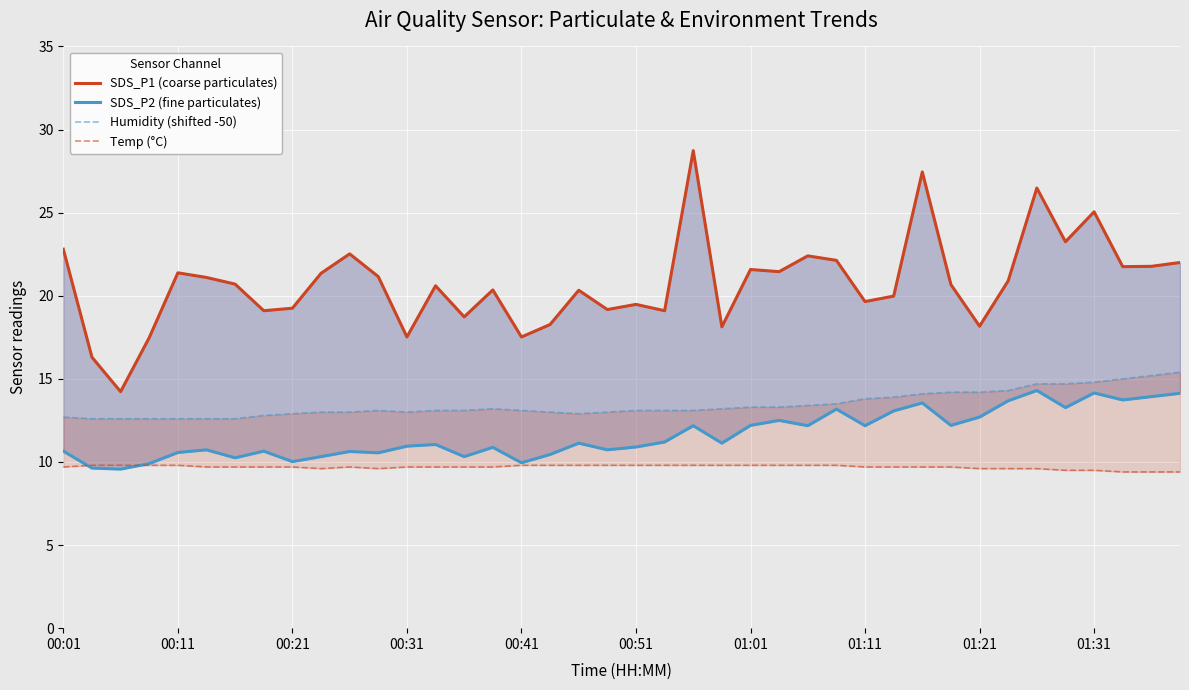

Which series has the largest range (max minus min)?

SDS_P1 (coarse particulates)